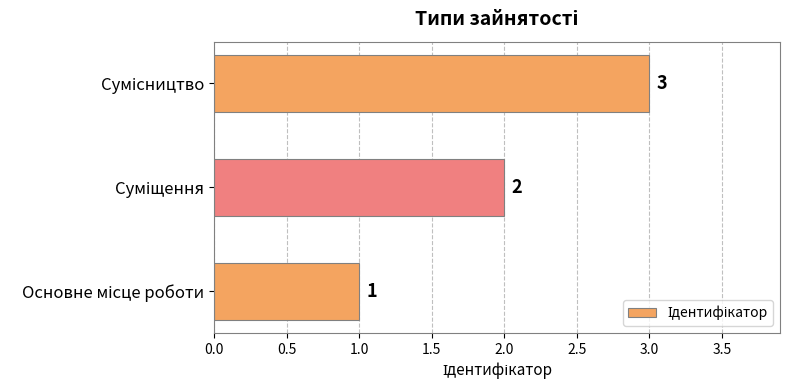

How many data points are less than 2?

1